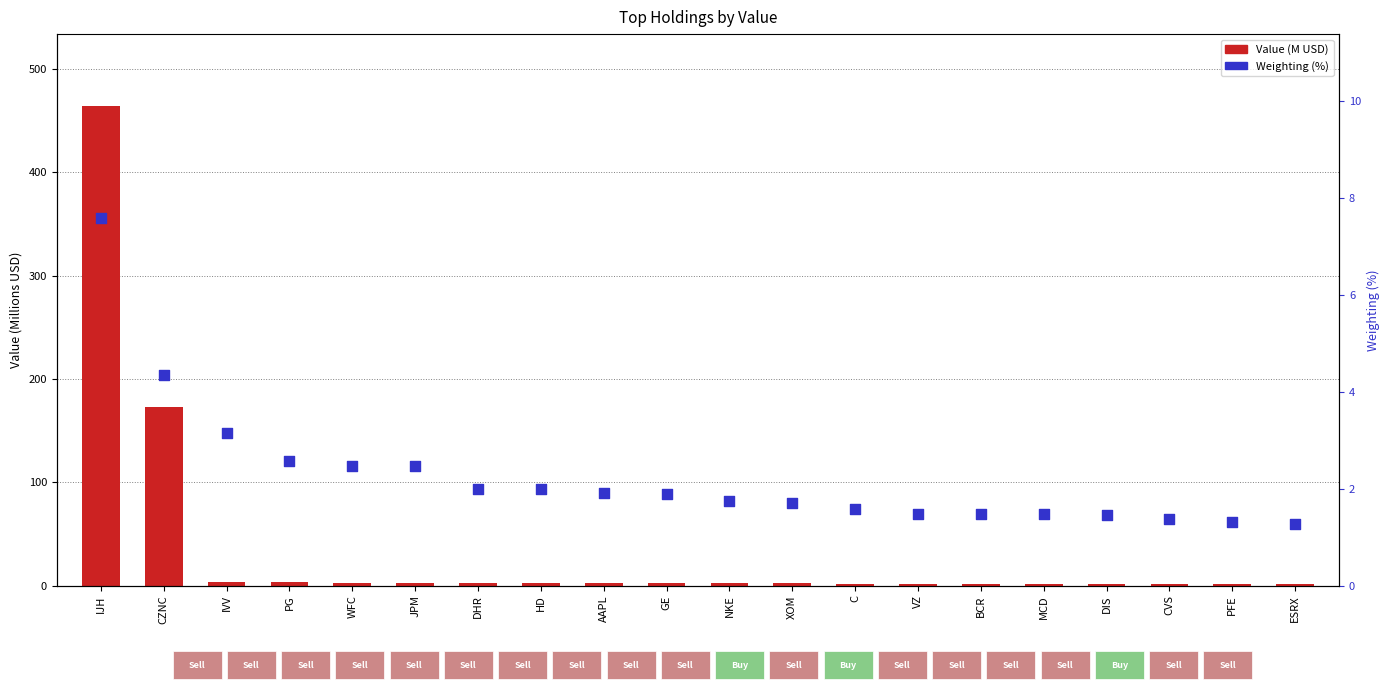

What is the total value across all series at HD?

4.4